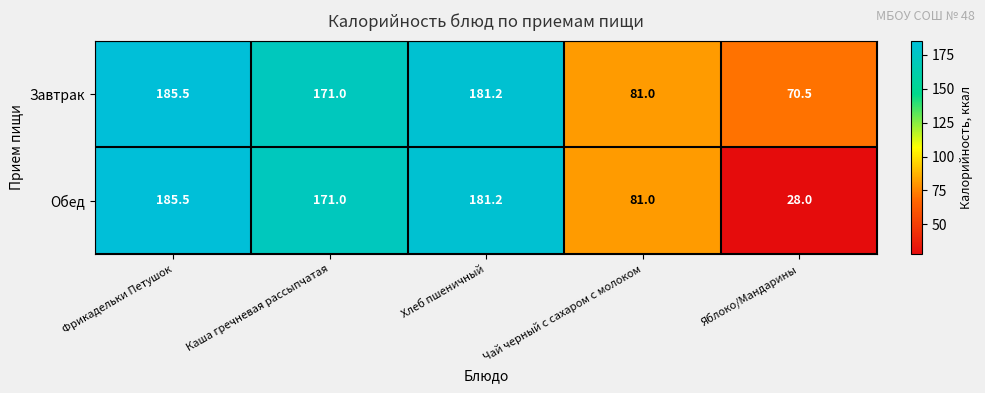

At how many categories does at least one series exceed 118?

3